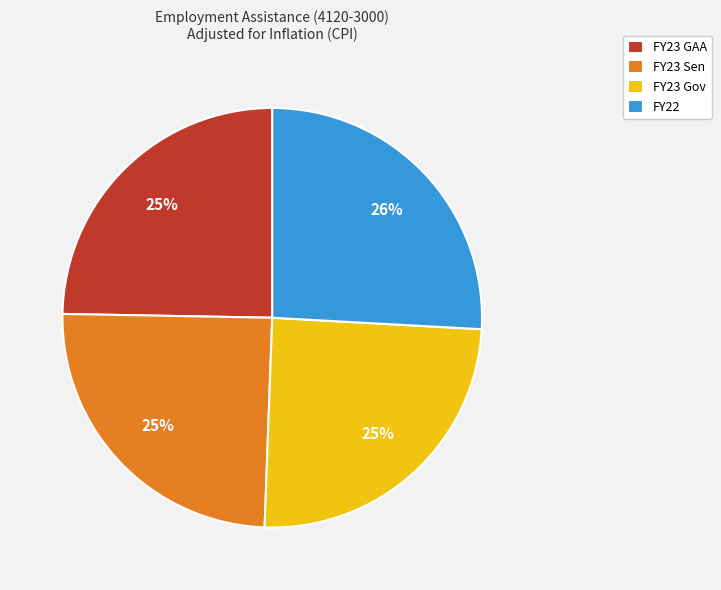

To the nearest percent, what percentage of the pie is FY23 GAA?

25%